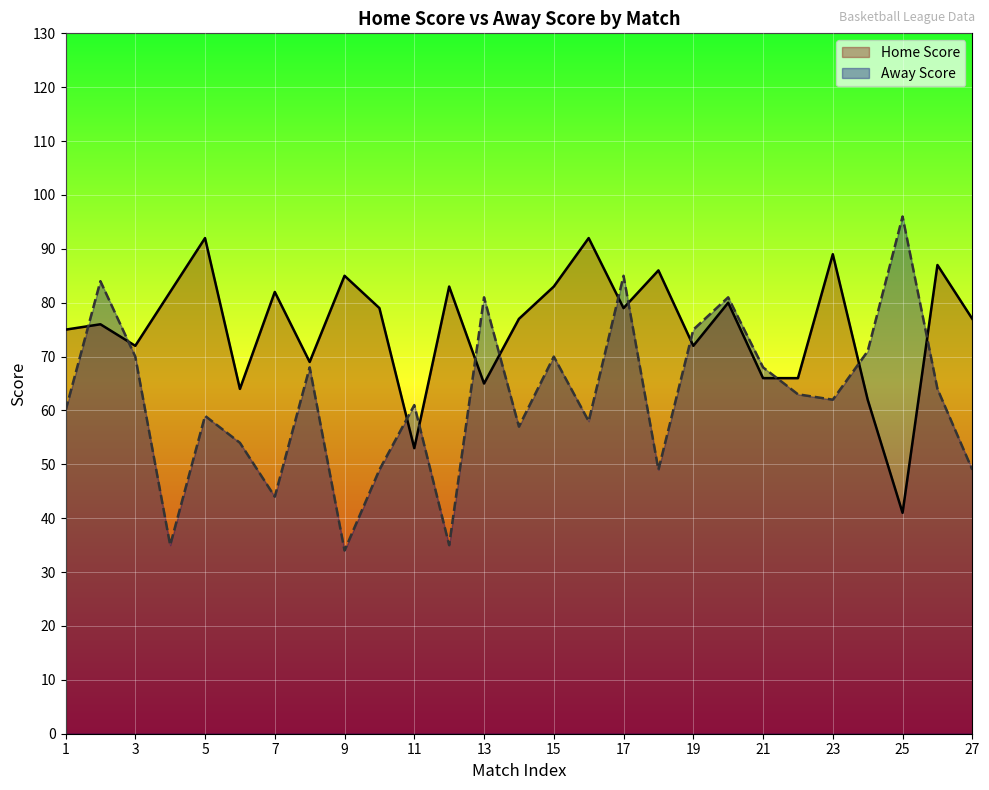

Which series has the widest spread of values?

Away Score